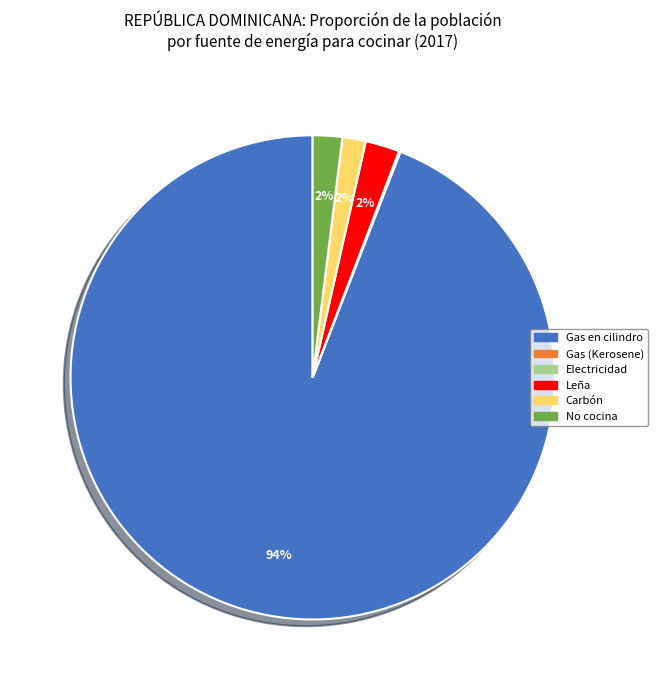

What is the majority slice?

Gas en cilindro